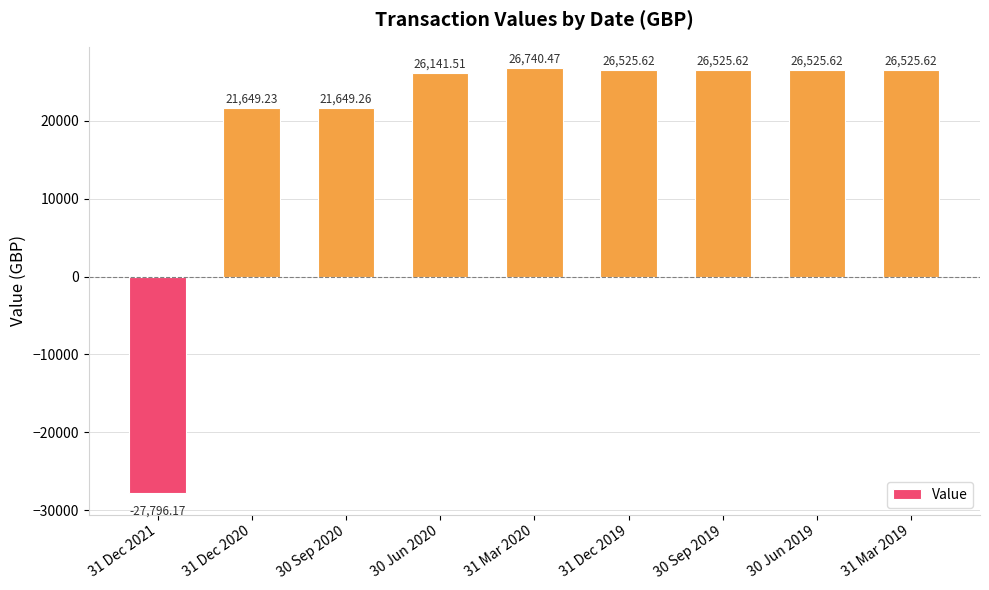

What is the smallest value displayed?

-27796.2